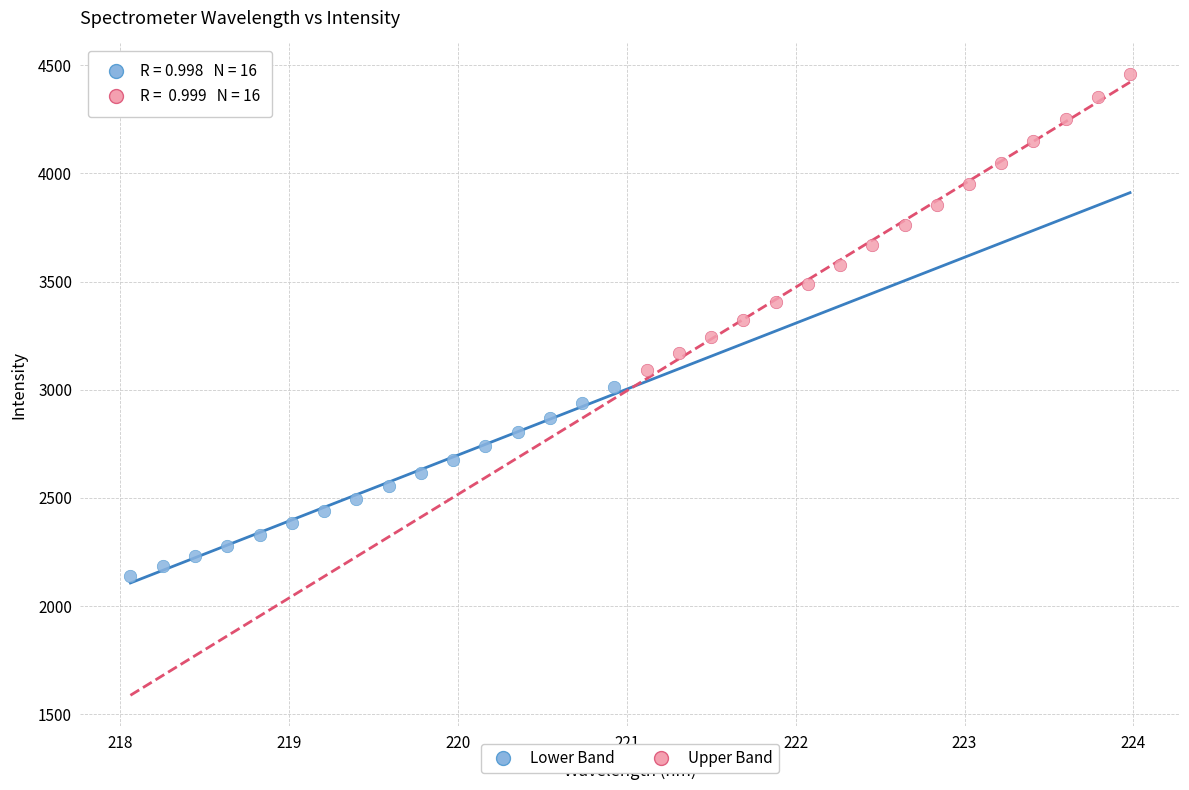

Which series reaches the minimum Y coordinate?

Lower Band